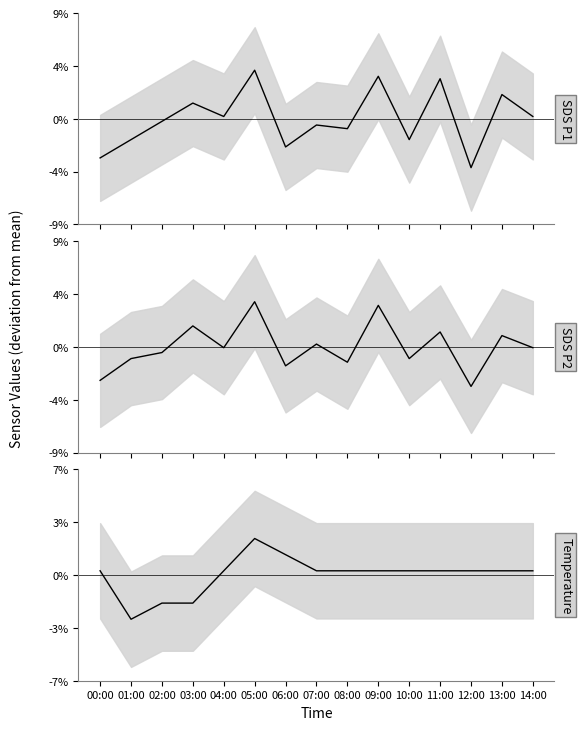

Is it true that SDS P2 mean equals -0.0 at 14:00?

False